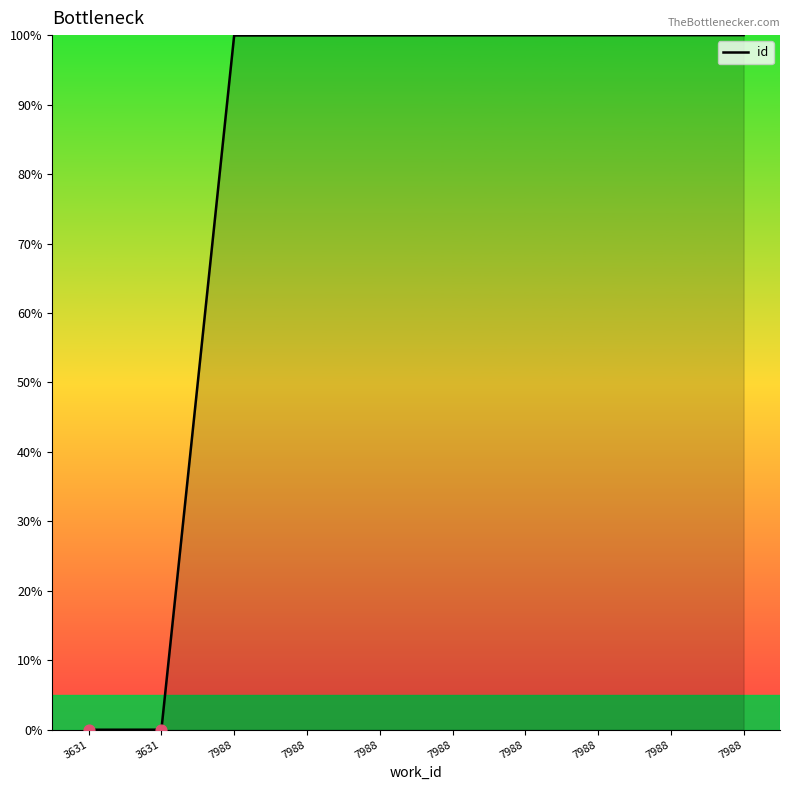

Does the chart have visible grid lines?

No